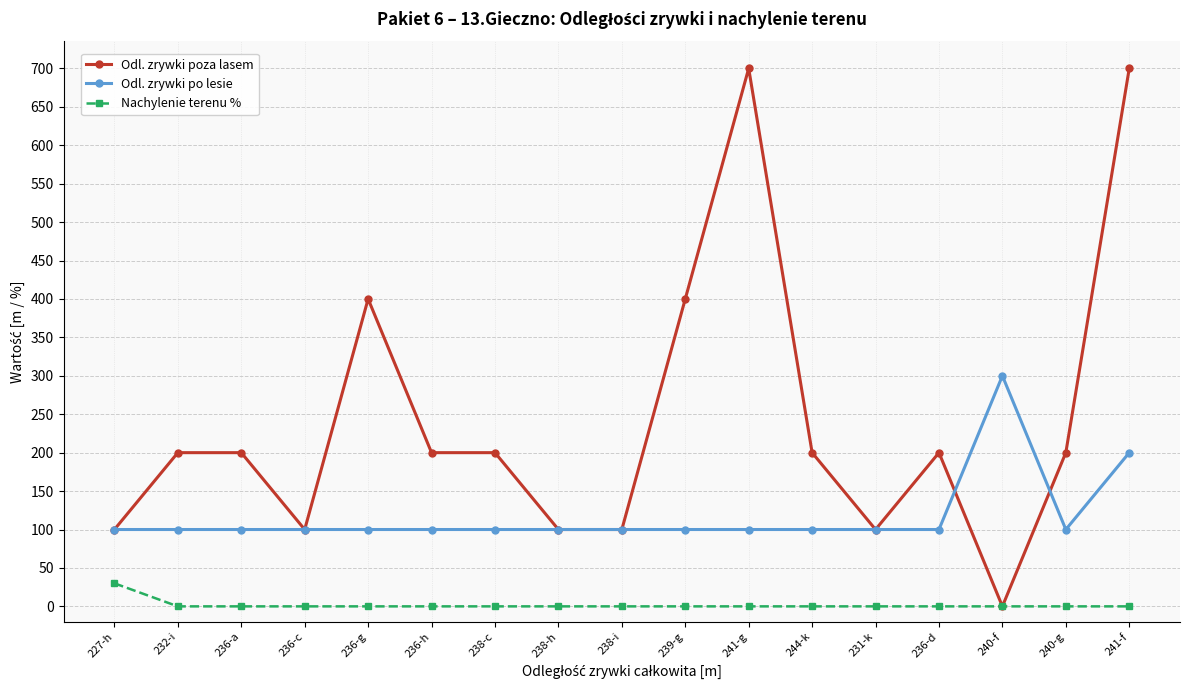

True or false: Odl. zrywki po lesie and Nachylenie terenu % cross at least once.

False